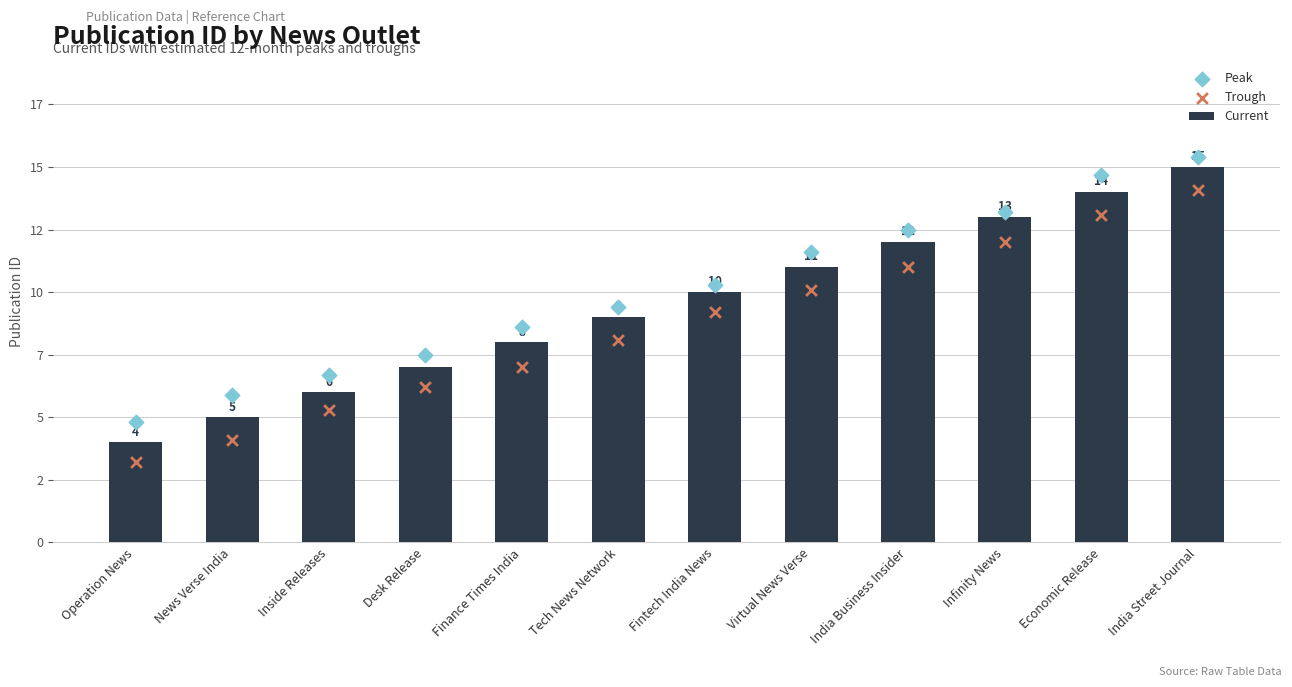

At which category is the sum across all series the highest?

India Street Journal